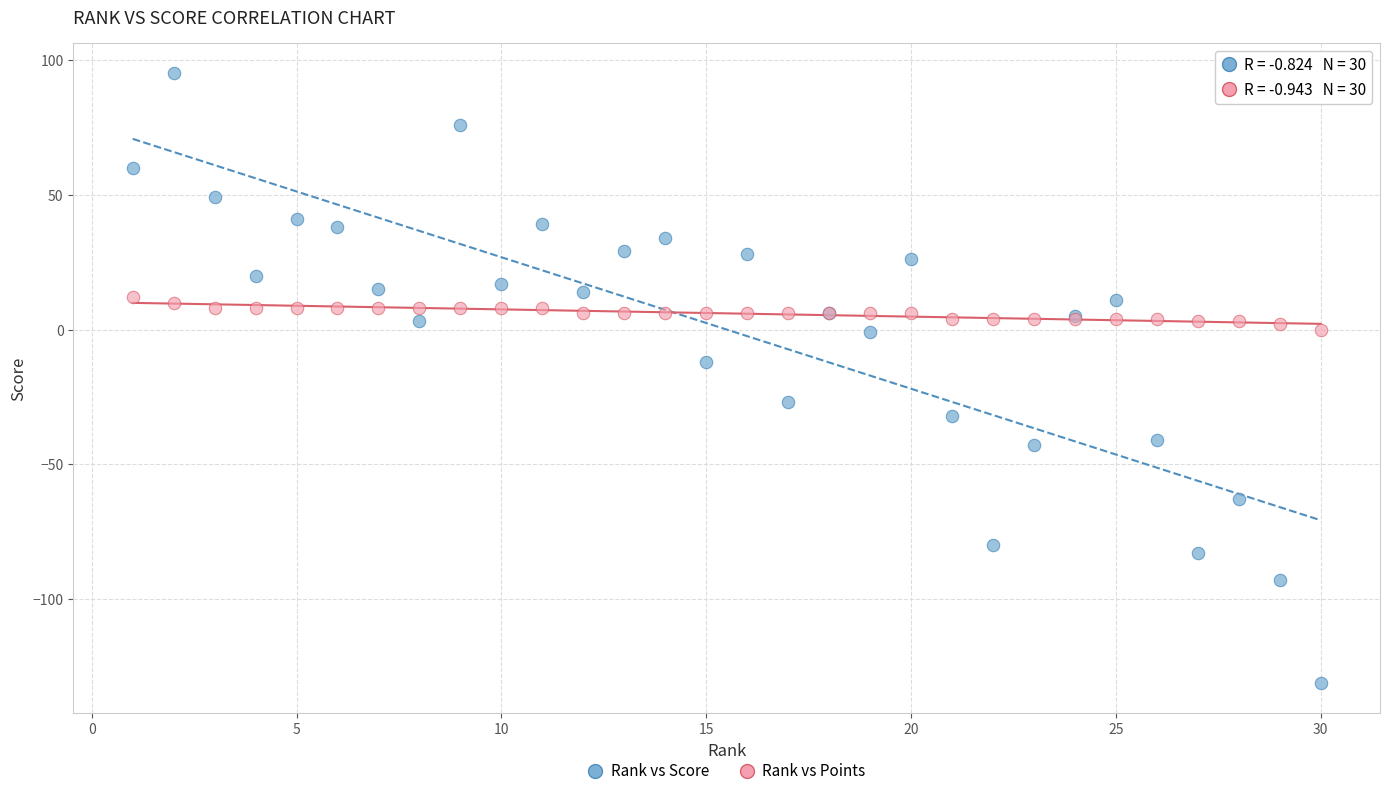

Which series reaches the maximum Y coordinate?

Rank vs Score